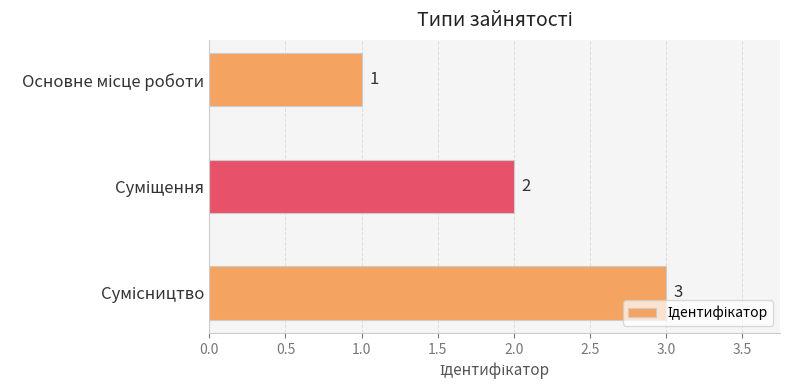

What is the sum of all values?

6